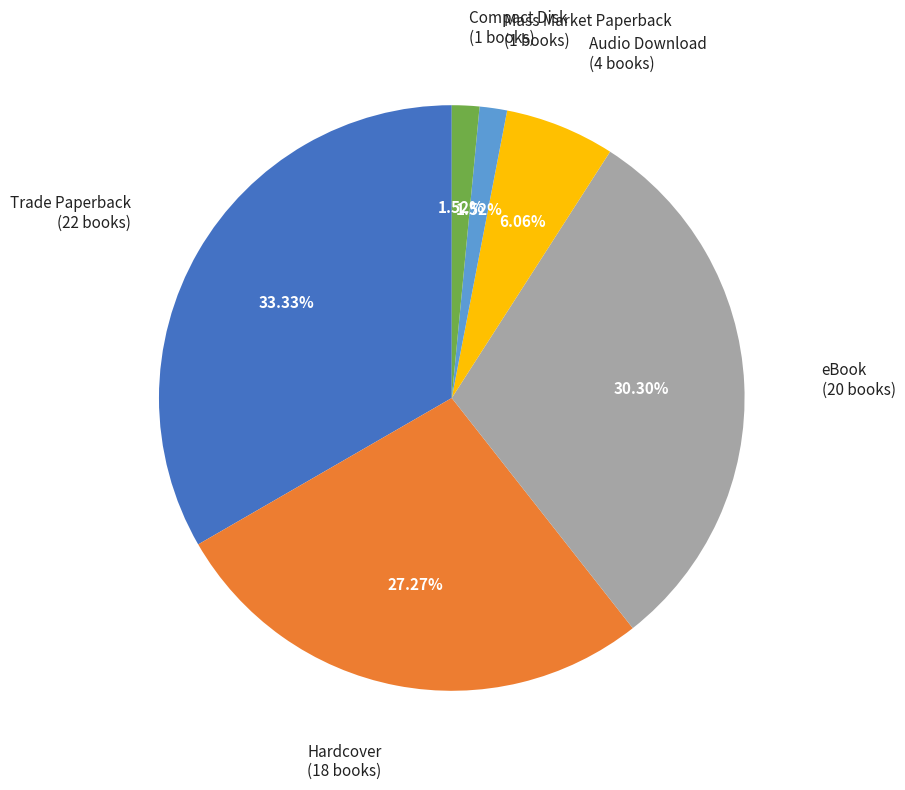

Is it true that eBook is 30% of the pie?

True